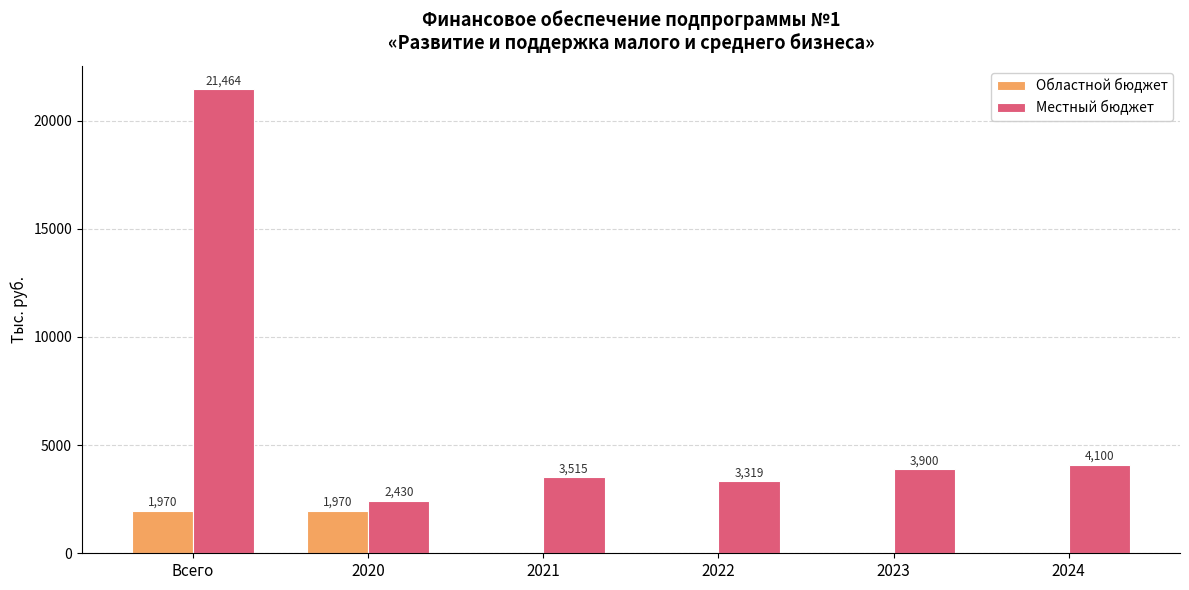

Between 2022 and 2024, which series saw the biggest shift?

Местный бюджет